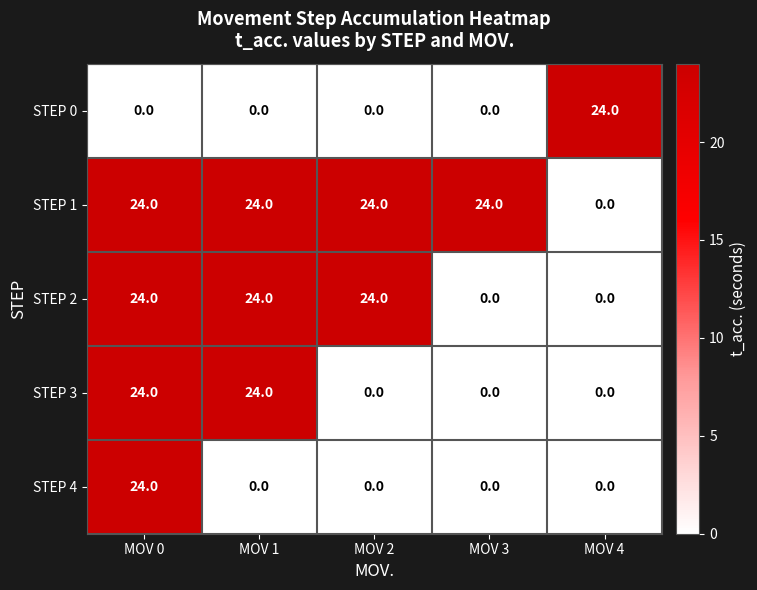

What is the sum of the STEP 4 values at MOV 3 and MOV 0?

24